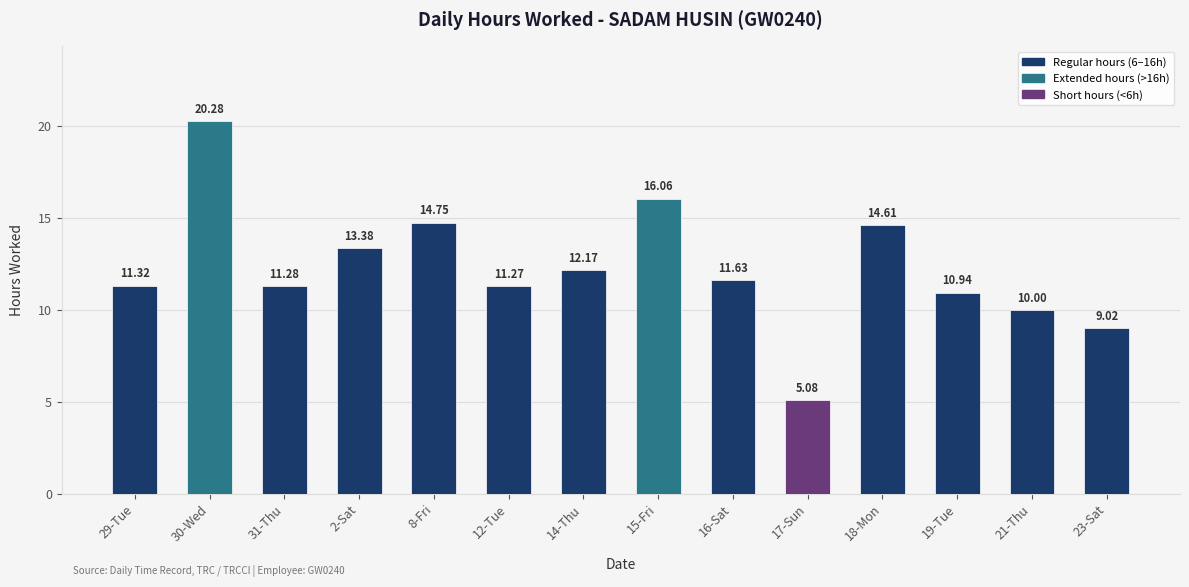

Reading left to right, list all the values displayed in this chart.

29-Tue=11.3	30-Wed=20.3	31-Thu=11.3	2-Sat=13.4	8-Fri=14.8	12-Tue=11.3	14-Thu=12.2	15-Fri=16.1	16-Sat=11.6	17-Sun=5.1	18-Mon=14.6	19-Tue=10.9	21-Thu=10.0	23-Sat=9.0